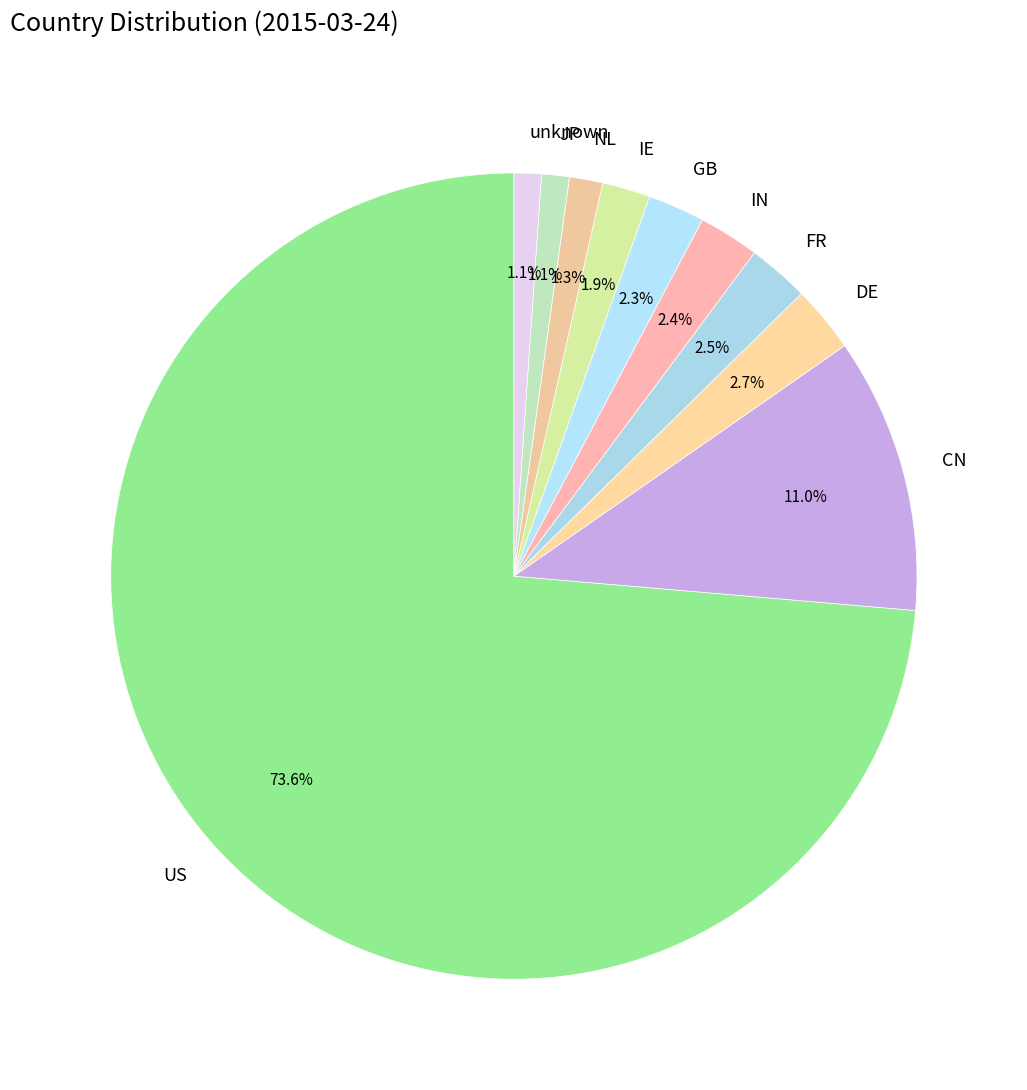

Is there any slice that represents more than half of the pie?

Yes